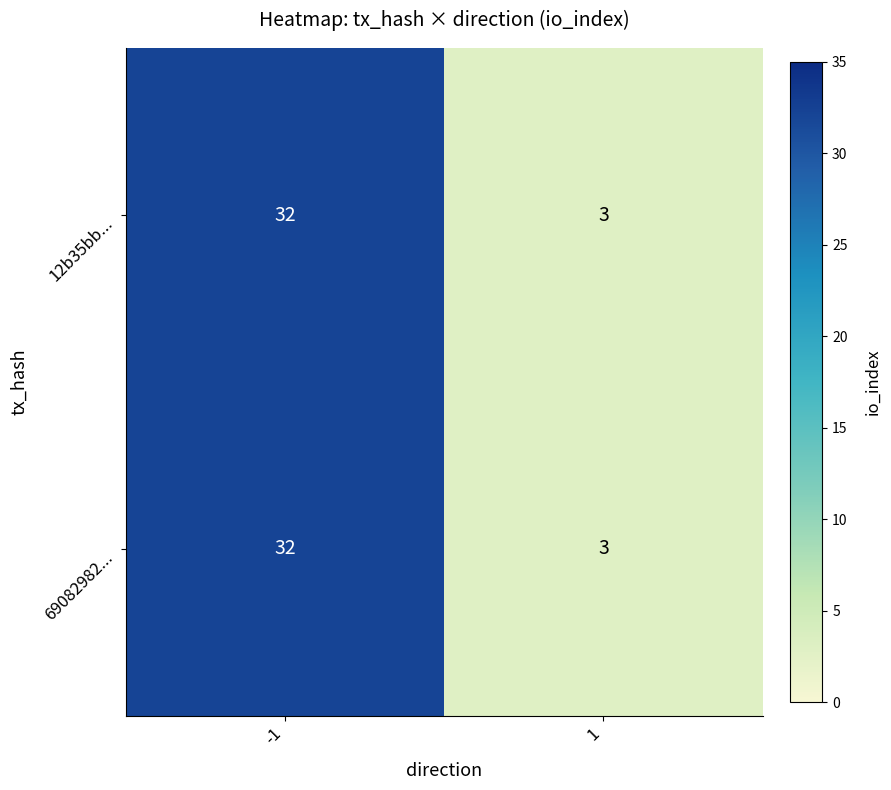

What is the approximate value of 69082982... at -1, to the nearest 5?

30